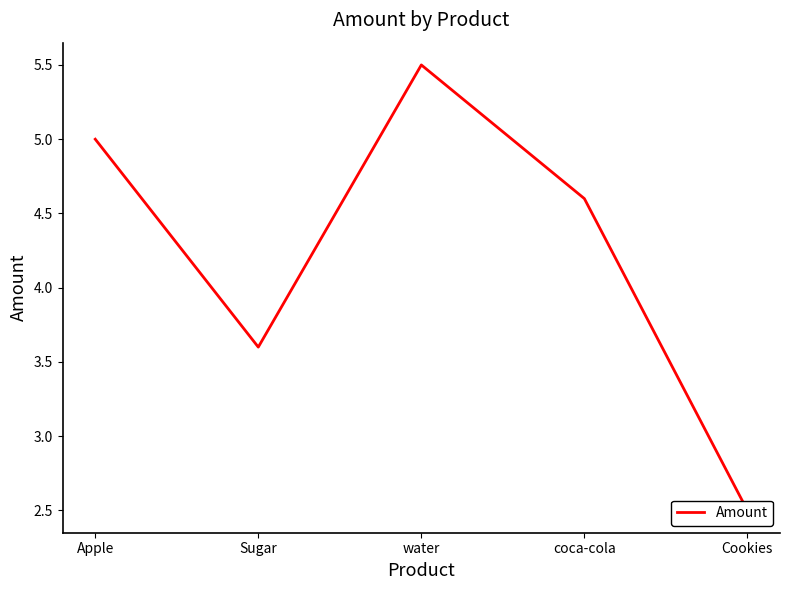

What is the average value?

4.2